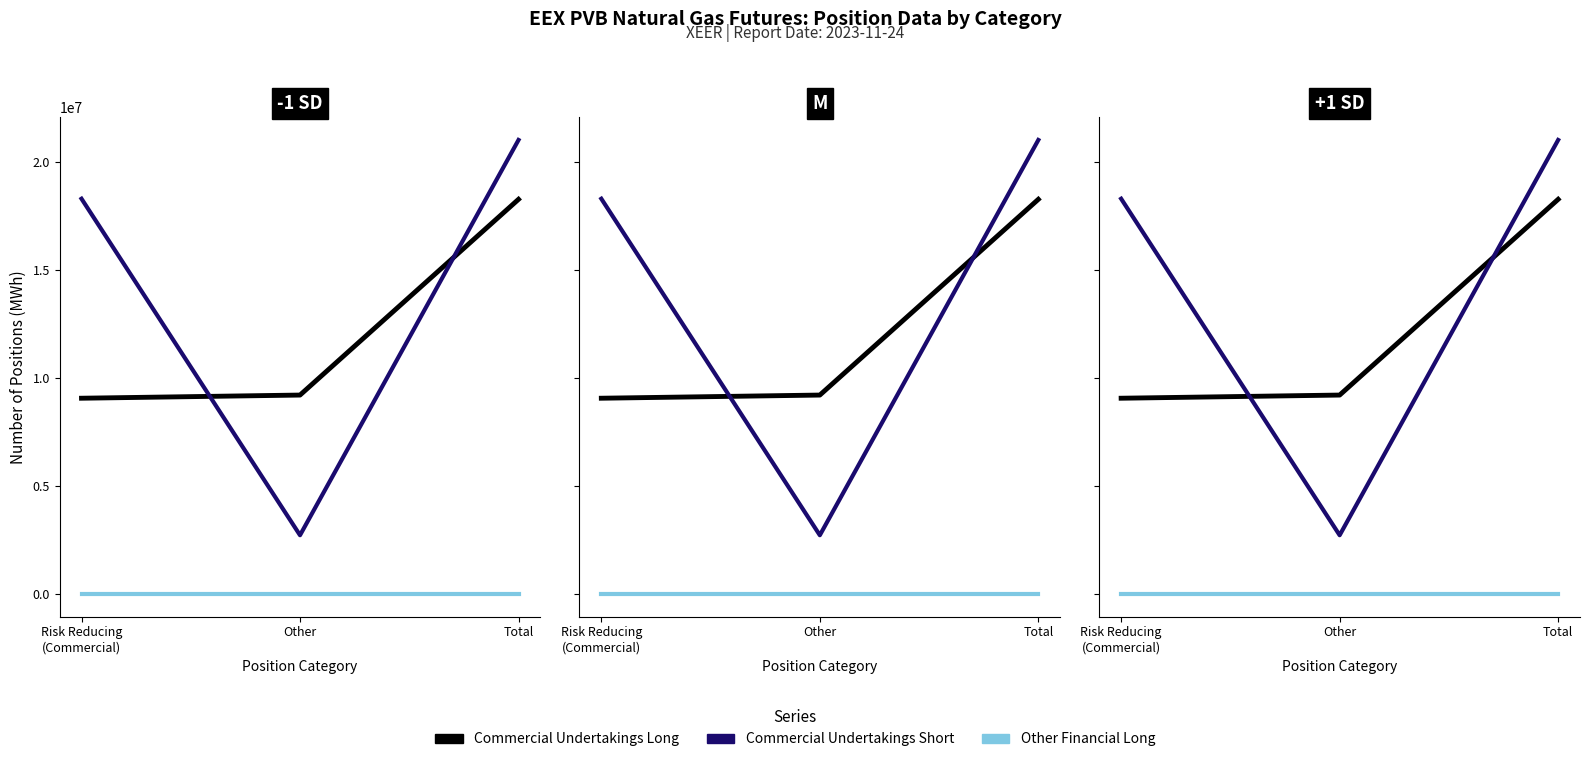

Which label corresponds to the smallest value in the chart?

Risk Reducing
(Commercial)